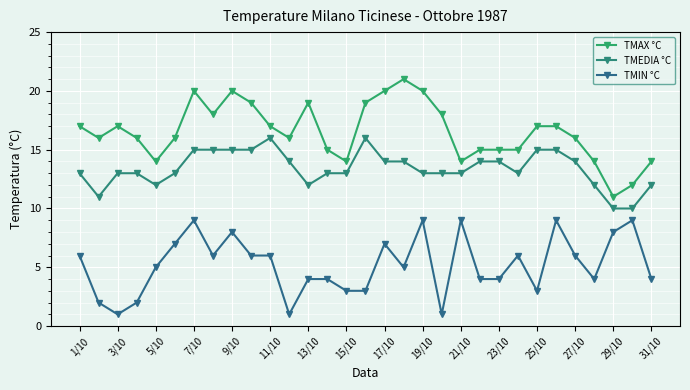

How many lines are shown in the chart?

3